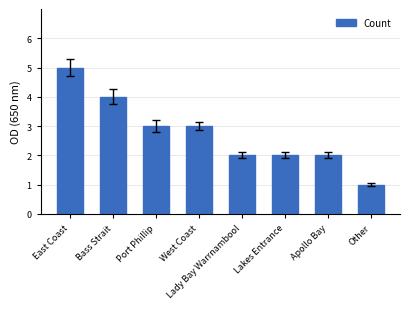

What is the ratio of the value at Bass Strait to the value at Apollo Bay?

2.0